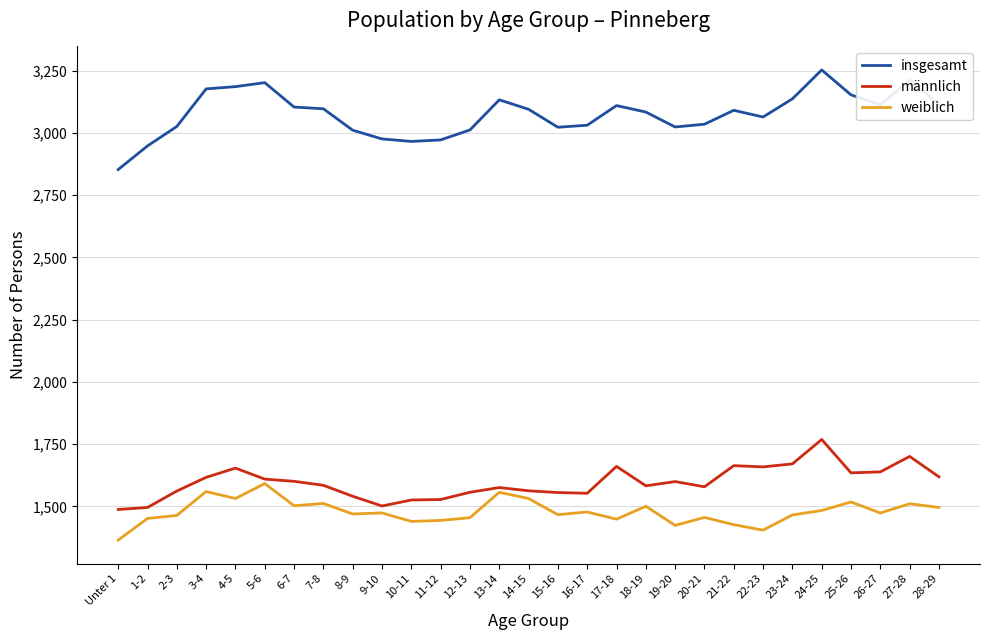

True or false: weiblich and männlich cross at least once.

False